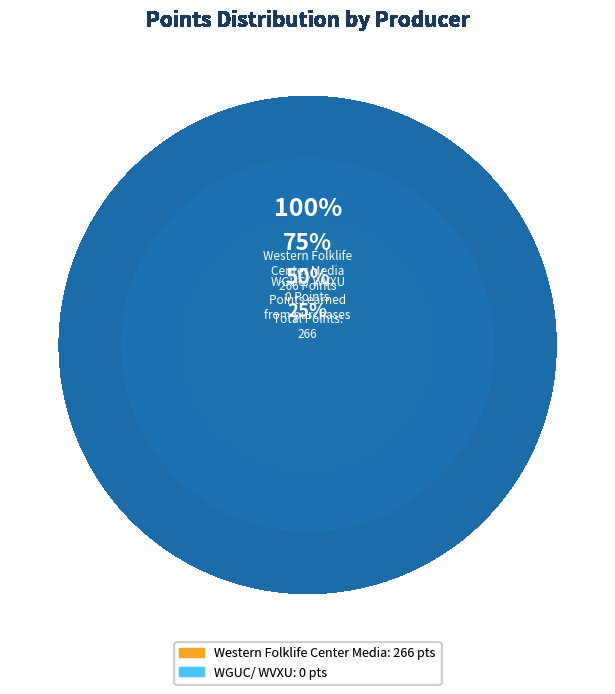

How many slices are in this pie chart?

2